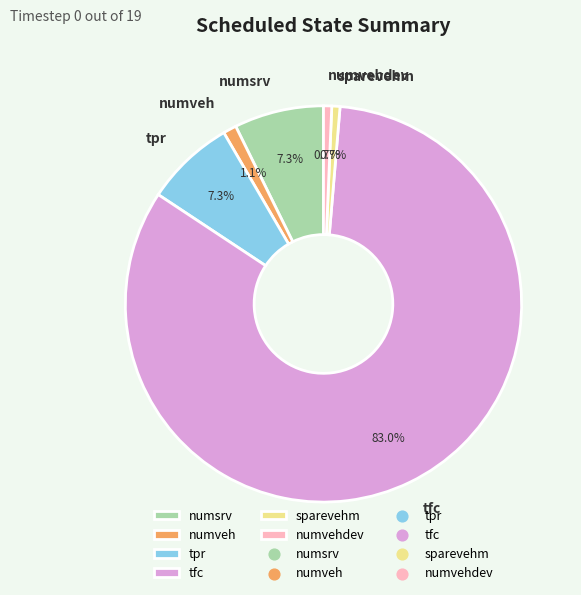

Approximately how many times larger is the value at tpr compared to sparevehm?

10.9